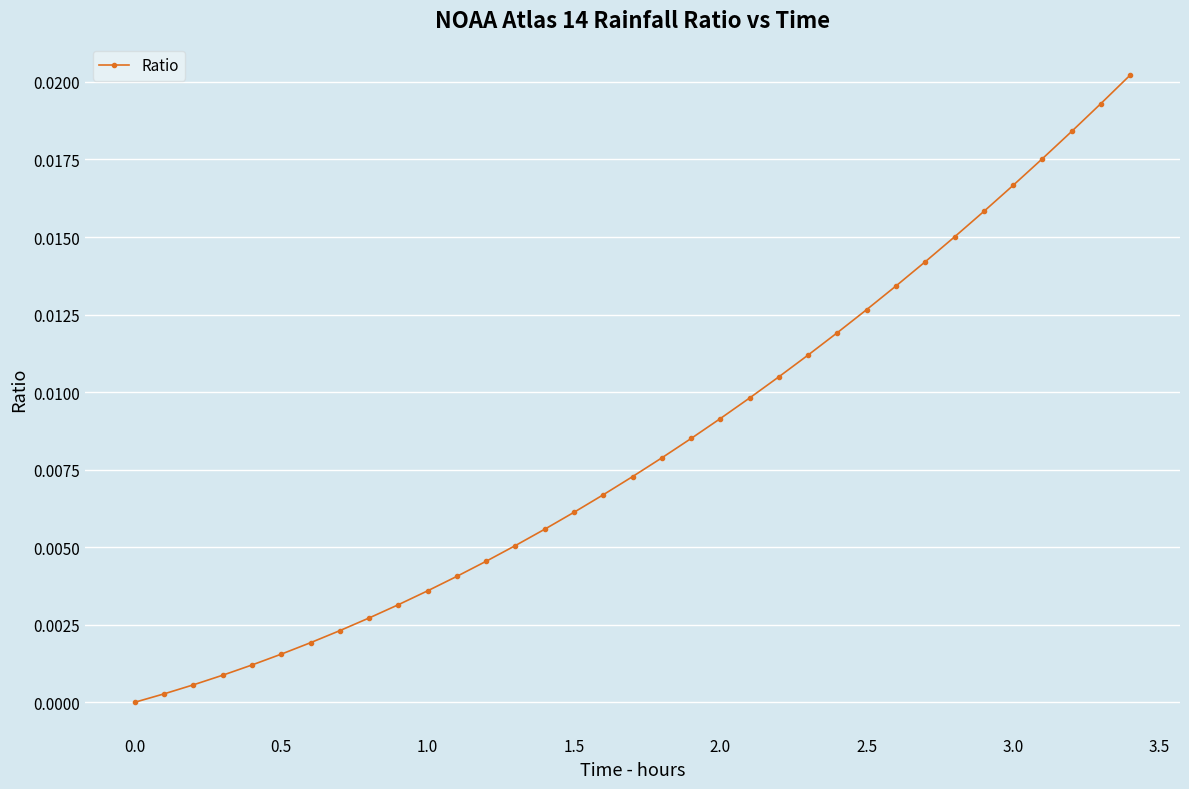

How many positive values are there?

34